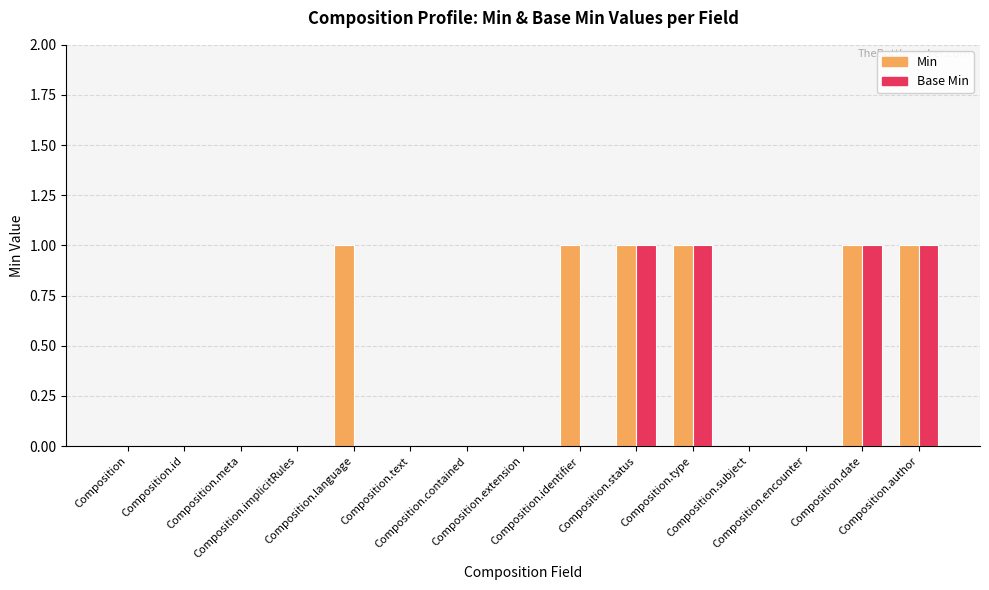

How many series are shown in this chart?

2